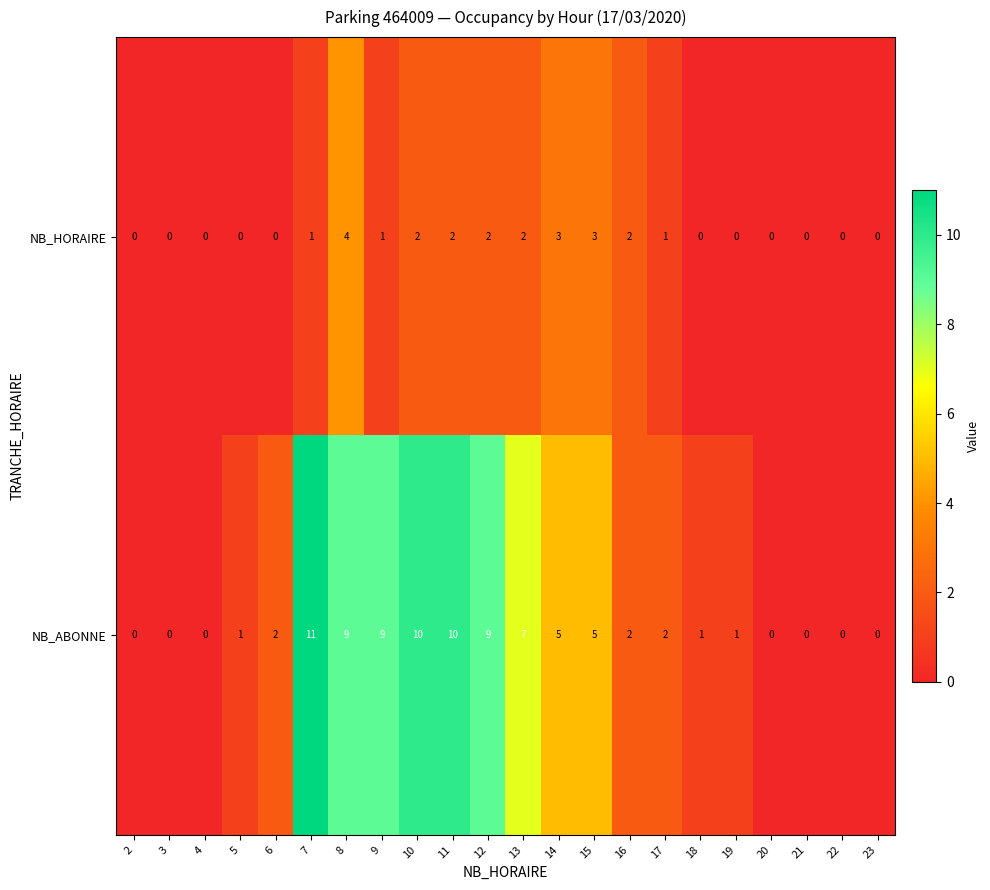

Rank the series by their average value, from lowest to highest.

NB_HORAIRE, NB_ABONNE